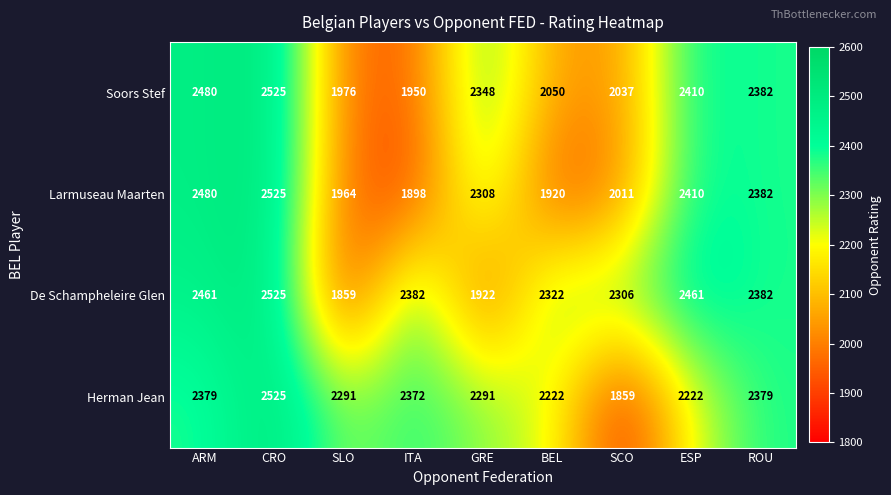

What is the difference between the maximum and minimum values in the Soors Stef series?

575